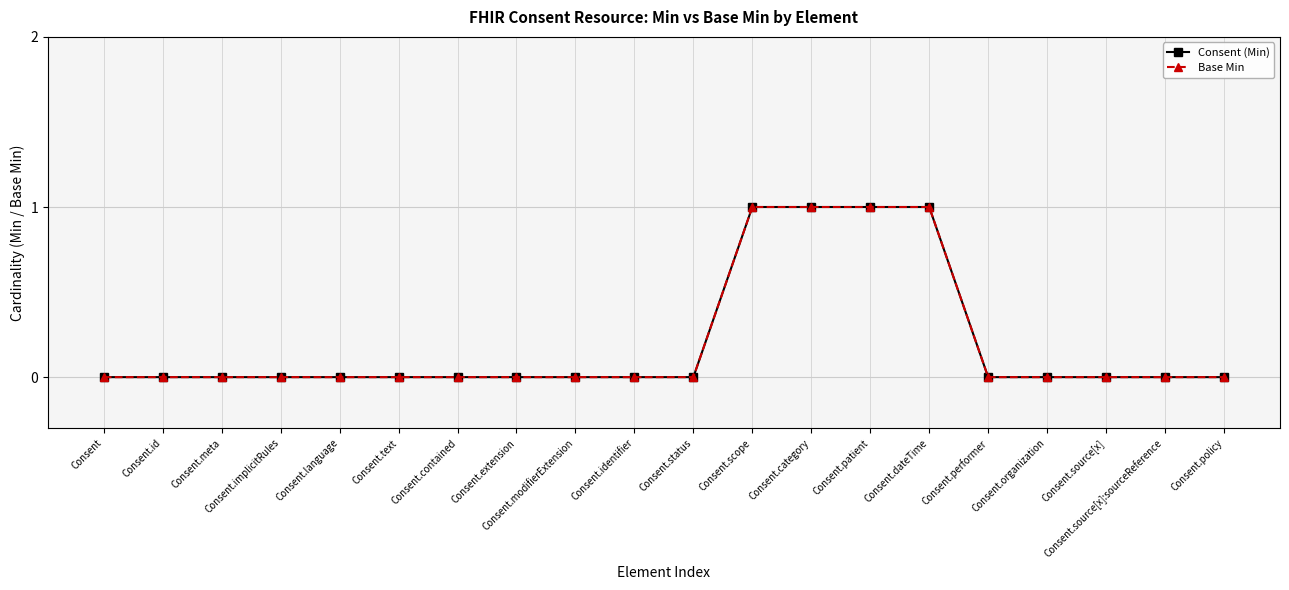

Does the chart have visible grid lines?

Yes